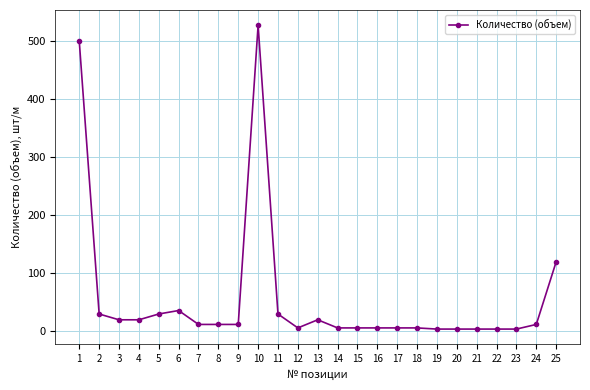

True or false: the data shows 4 at 21.

True